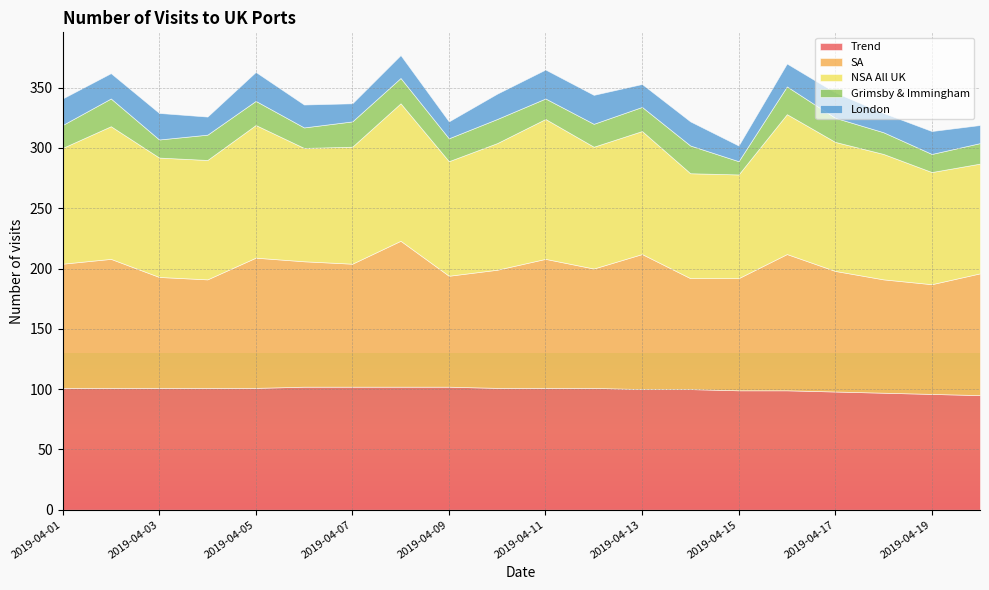

Rank the series by their maximum value, from highest to lowest.

SA, NSA All UK, Trend, London, Grimsby & Immingham